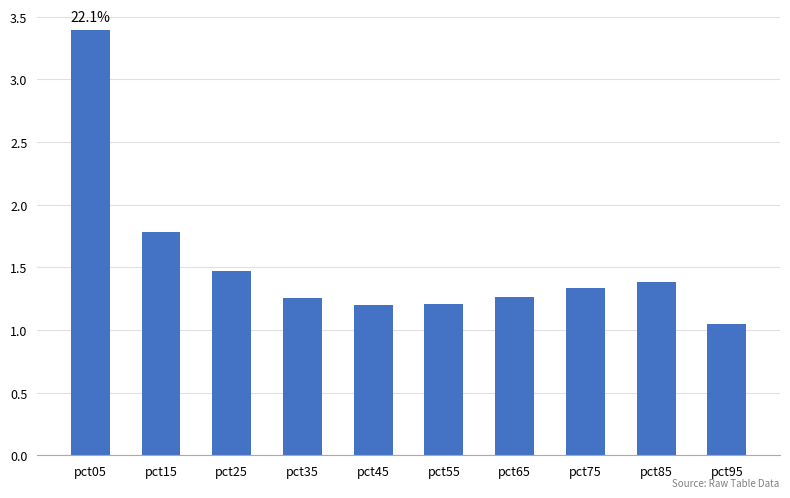

Is it true that the value at pct55 is 2.1?

False